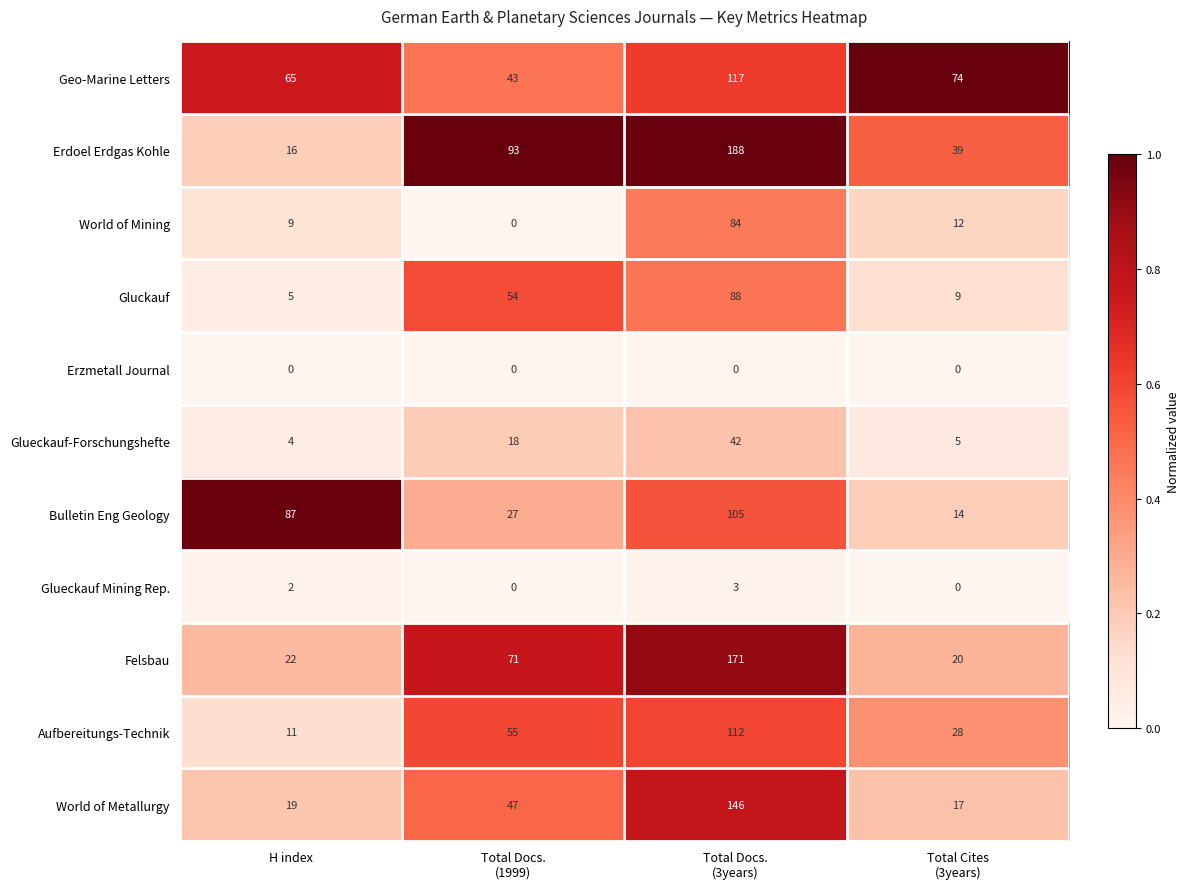

Which series has the widest spread of values?

Erdoel Erdgas Kohle